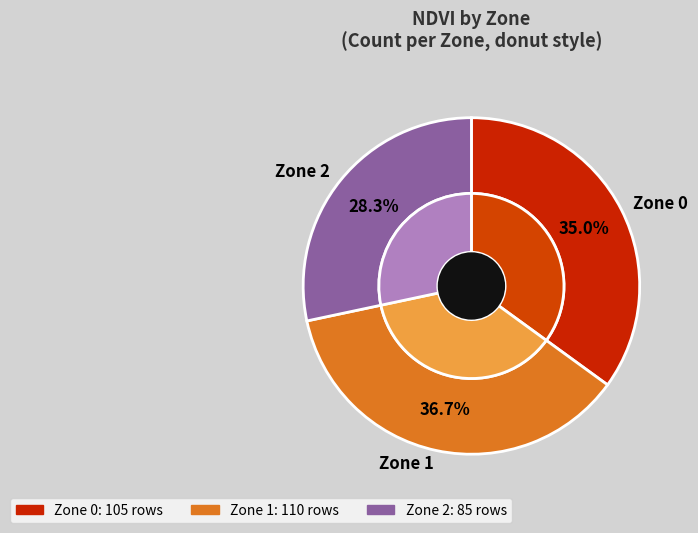

The Zone 1 slice represents 37% of the pie. True or false?

True